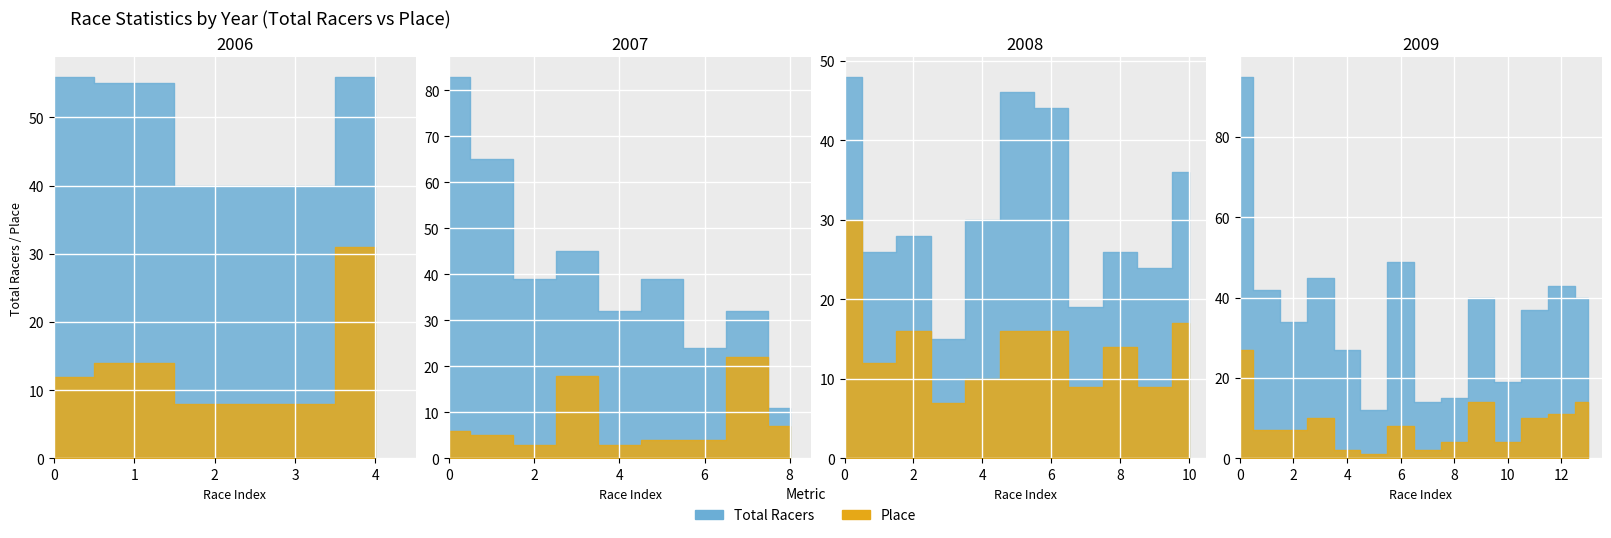

The value of Points at 2008 is 118.3. True or false?

False